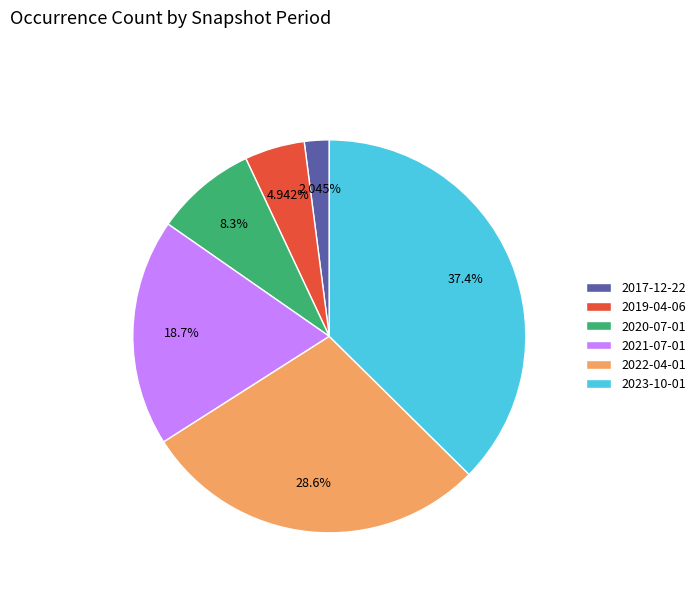

To the nearest percent, what portion does 2022-04-01 represent?

29%